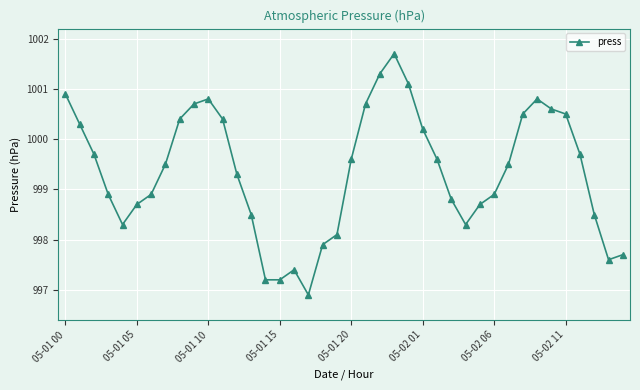

What is the maximum value shown in the chart?

1001.7